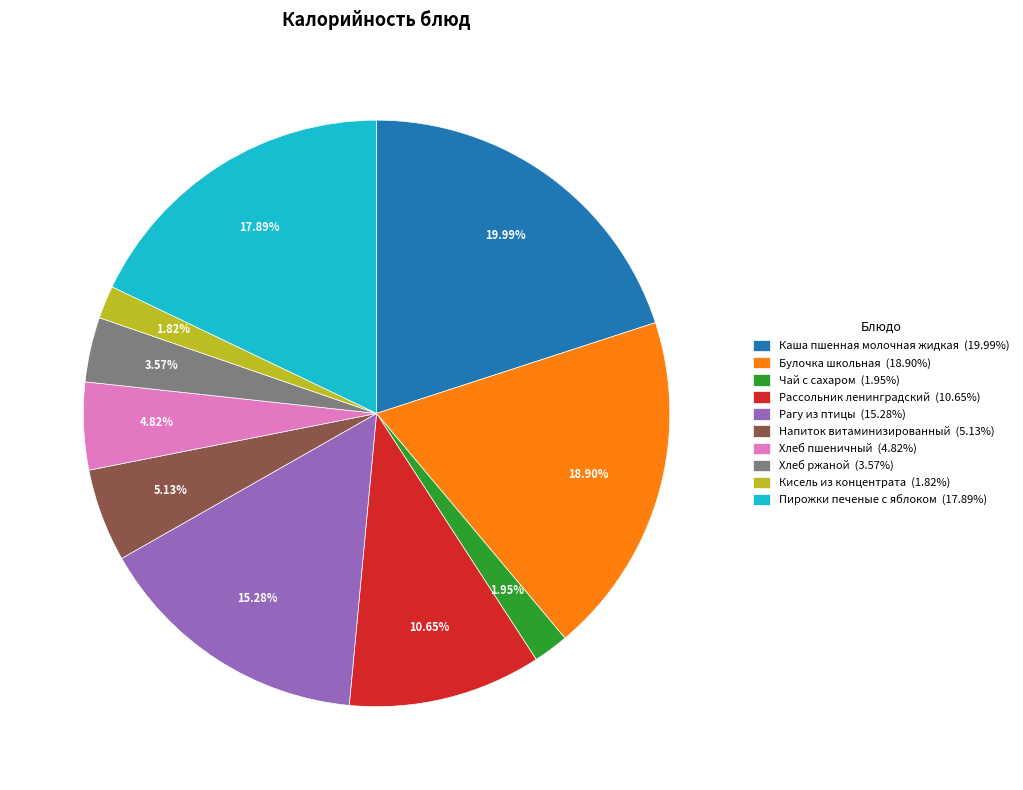

Between Хлеб ржаной (3.57%) and Рассольник ленинградский (10.65%), which is larger?

Рассольник ленинградский (10.65%)